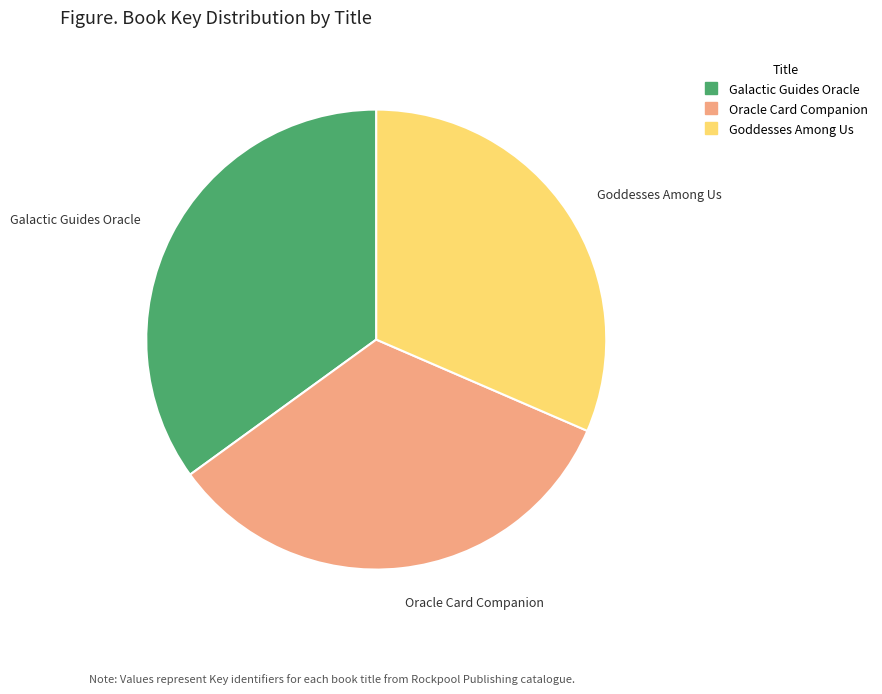

Is the sum of Oracle Card Companion and Goddesses Among Us greater than half?

Yes